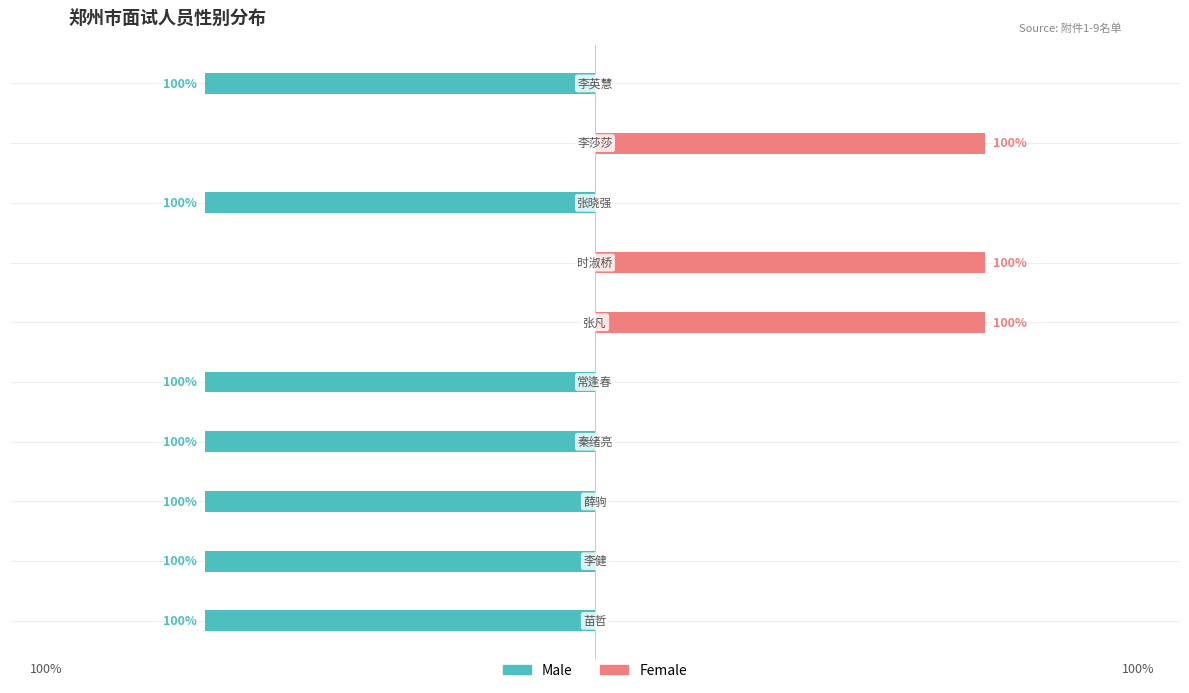

List the series in order of their overall mean, highest first.

Female, Male